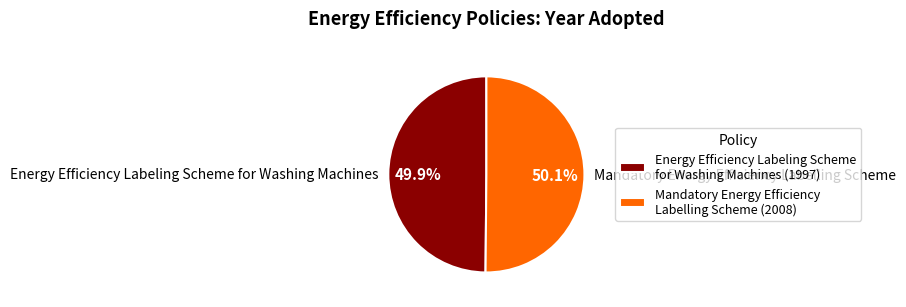

Approximately how many times larger is the value at Mandatory Energy Efficiency Labelling Scheme compared to Energy Efficiency Labeling Scheme for Washing Machines?

1.0